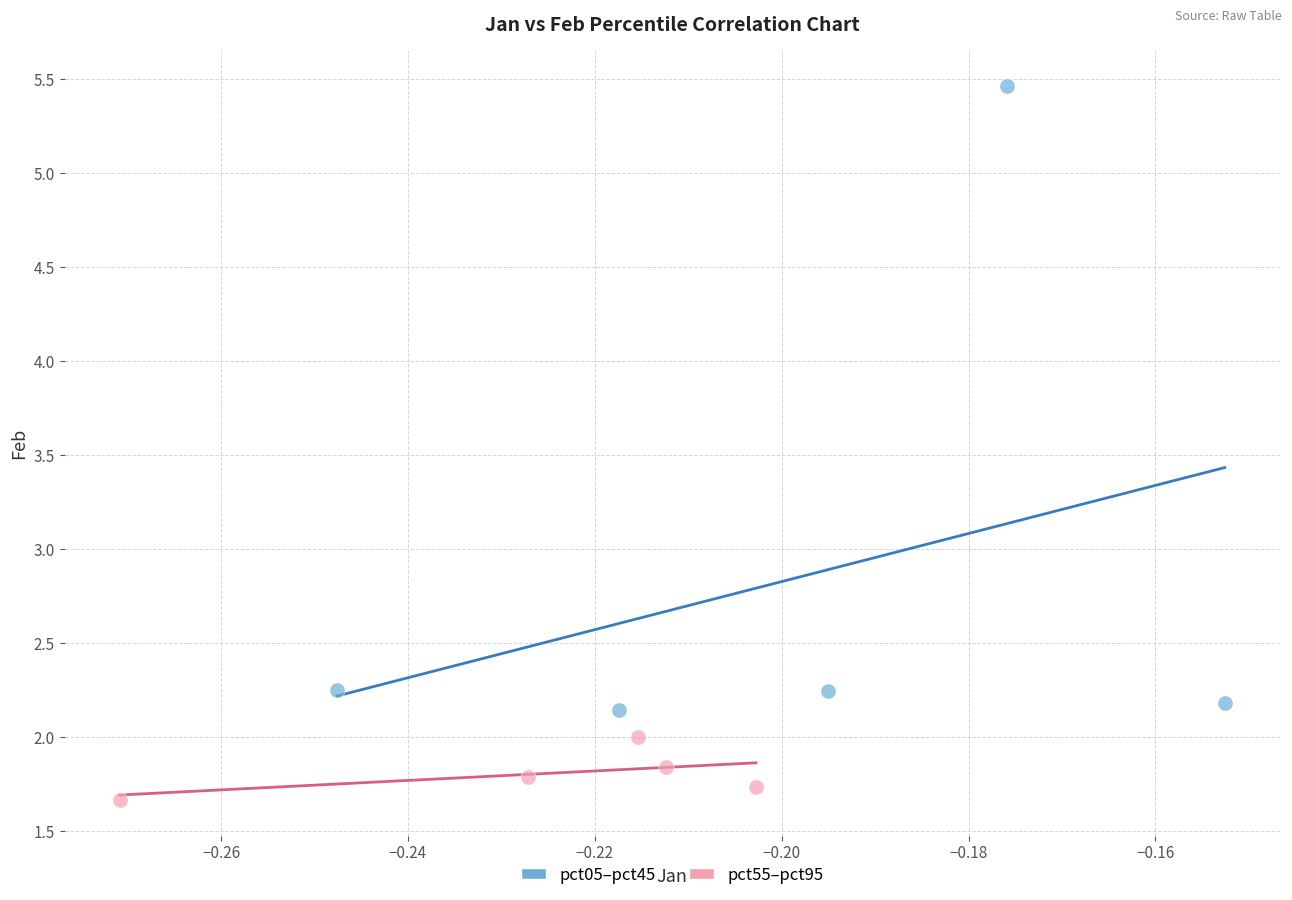

Which series reaches the maximum Y coordinate?

pct05–pct45